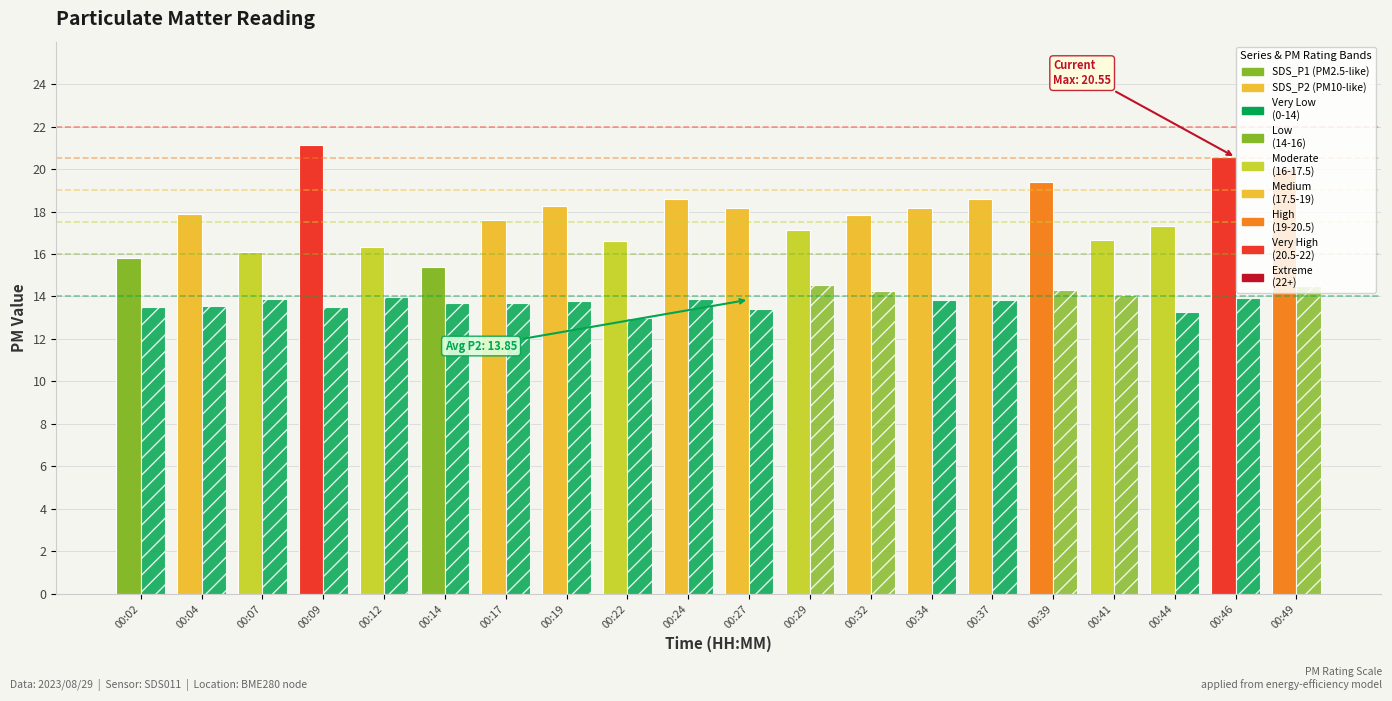

Reading right to left, extract all data points from this chart.

SDS_P1: 20.1	20.6	17.3	16.6	19.4	18.6	18.1	17.9	17.1	18.1	18.6	16.6	18.3	17.6	15.4	16.3	21.1	16.1	17.9	15.8
SDS_P2: 14.5	13.9	13.2	14.1	14.3	13.8	13.8	14.3	14.5	13.4	13.9	13.0	13.8	13.7	13.7	14.0	13.5	13.9	13.6	13.5